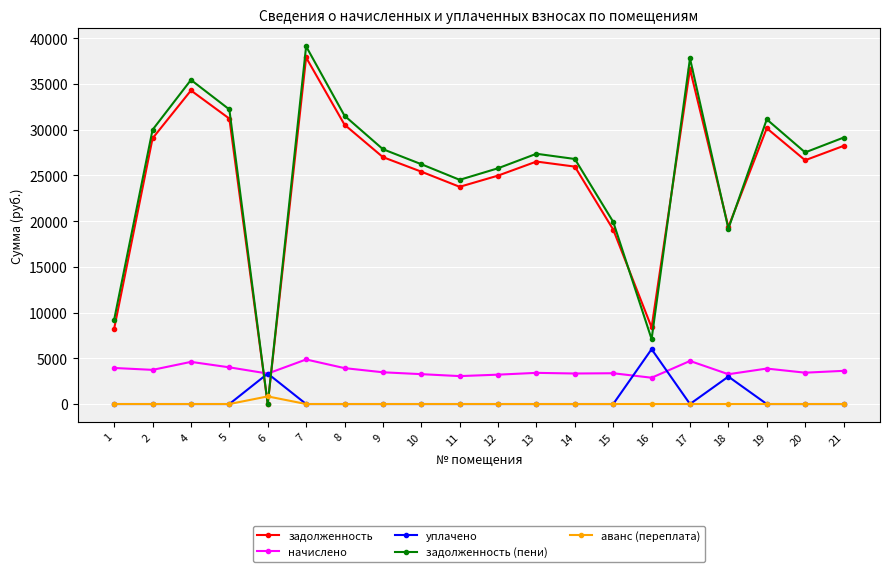

Where is the first local minimum for задолженность (пени)?

6